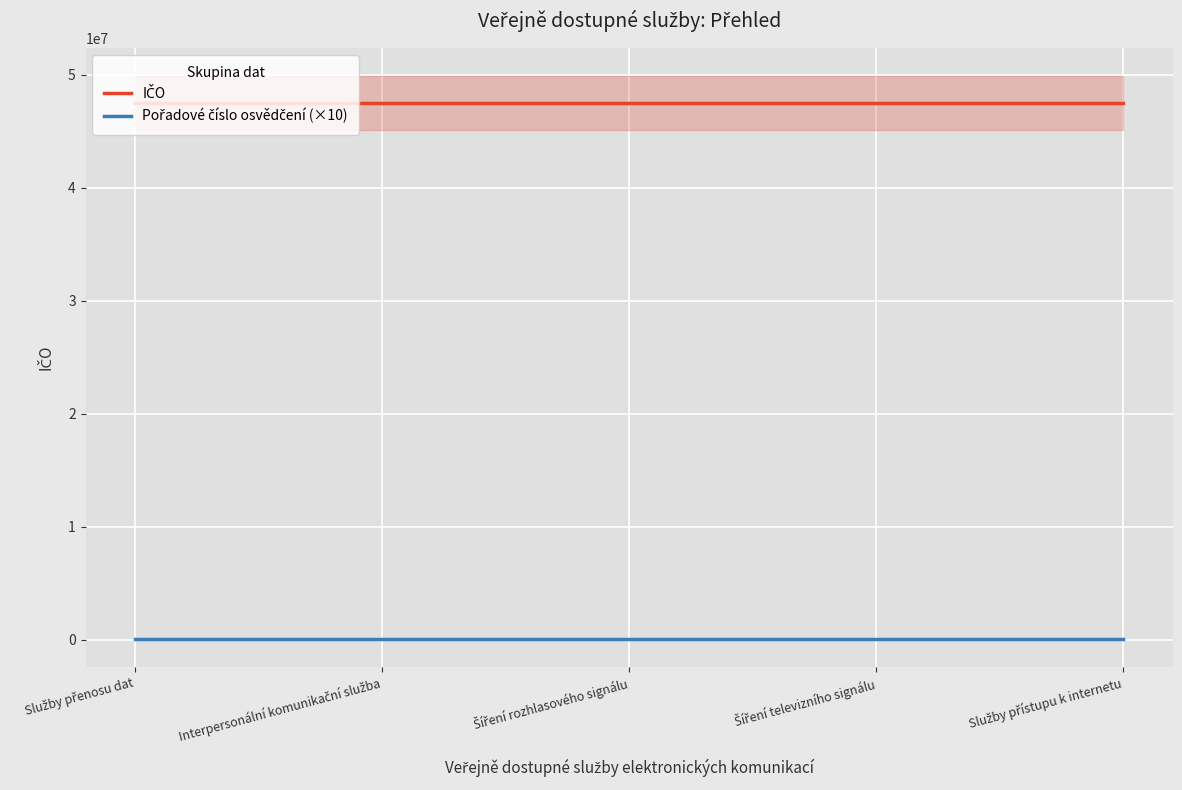

What is the label of the 1st point from the left?

Služby přenosu dat